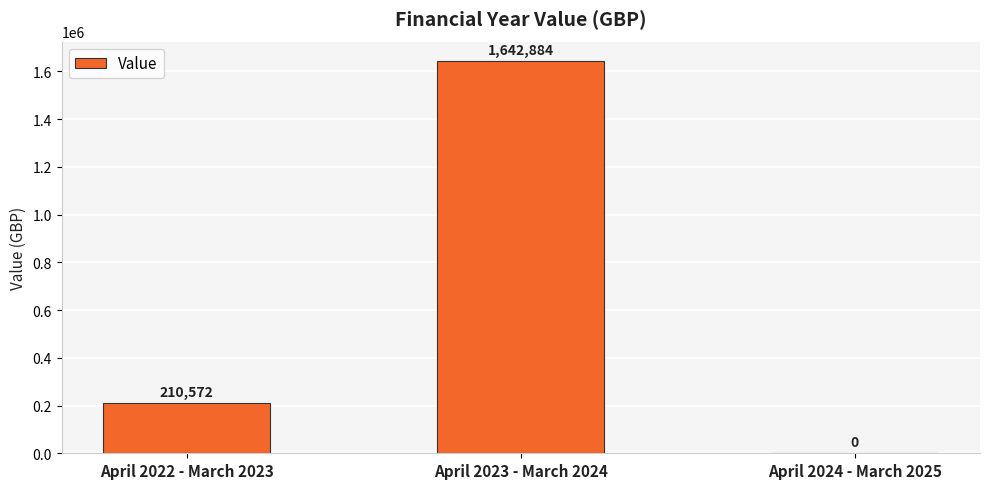

What is the sum of the values at April 2023 - March 2024 and April 2024 - March 2025?

1642884